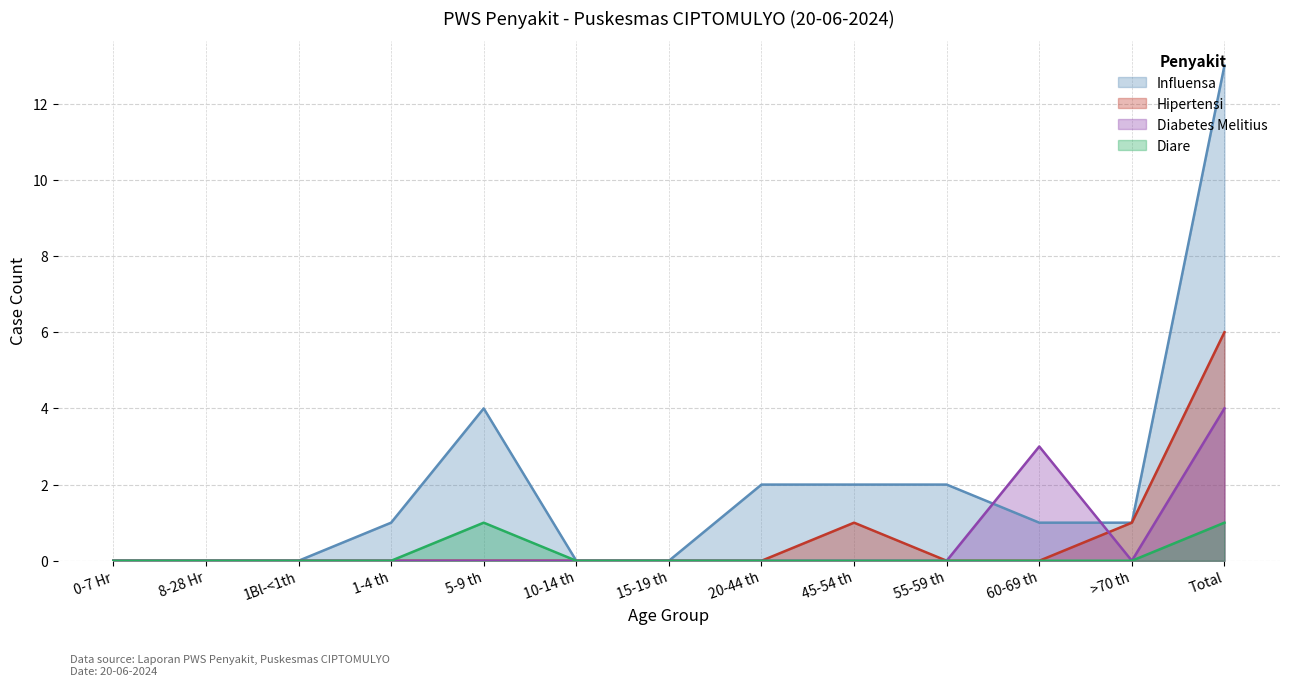

How many positive values does the Diabetes Melitius series have?

2